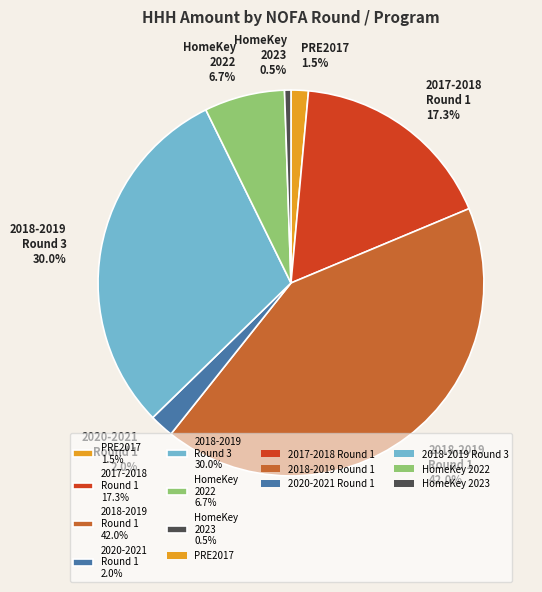

What is the largest slice in the pie chart?

2018-2019 Round 1 42.0%